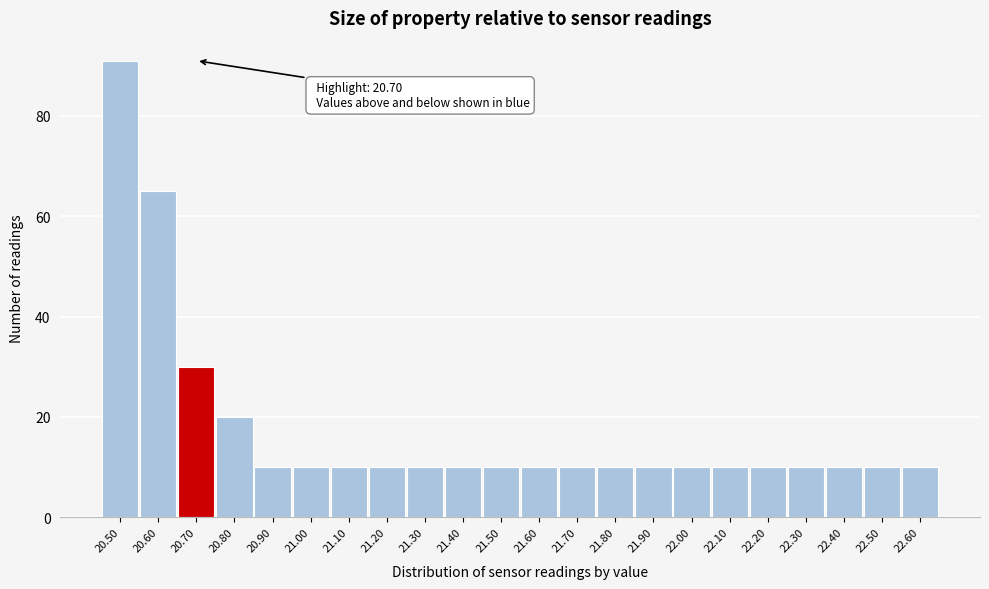

Over which range of the x-axis is the bar tallest?

20.45 to 20.55